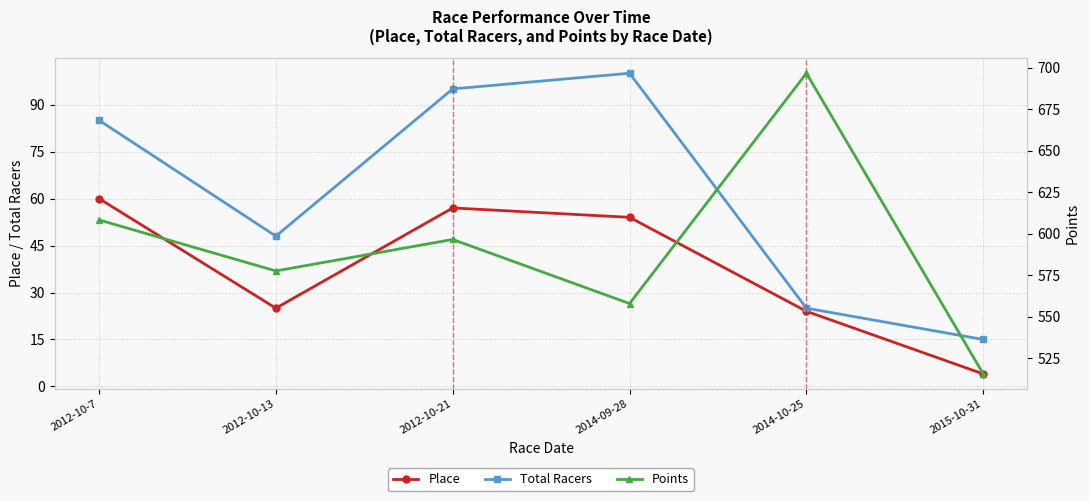

At 2014-10-25, list the series in order from smallest to largest.

Place, Total Racers, Points